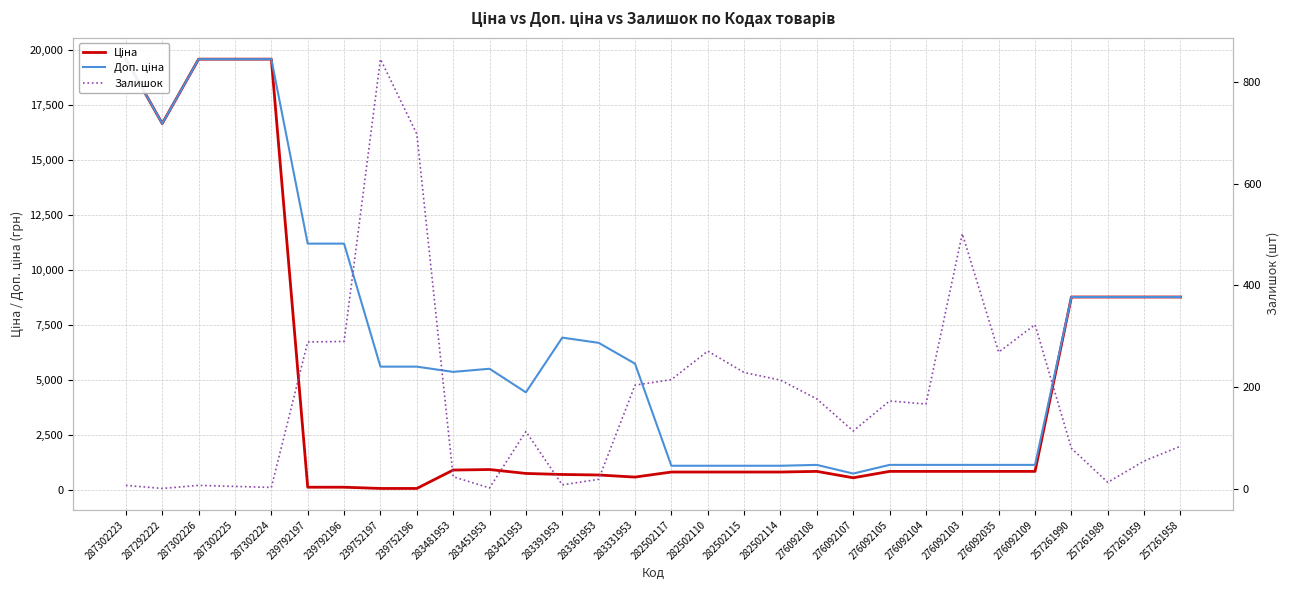

List the labels in order of Доп. ціна value, largest first.

287302223, 287302226, 287302225, 287302224, 287292222, 239792197, 239792196, 257261990, 257261989, 257261959, 257261958, 283391953, 283361953, 283331953, 239752197, 239752196, 283451953, 283481953, 283421953, 276092108, 276092105, 276092104, 276092103, 276092035, 276092109, 282502117, 282502110, 282502115, 282502114, 276092107